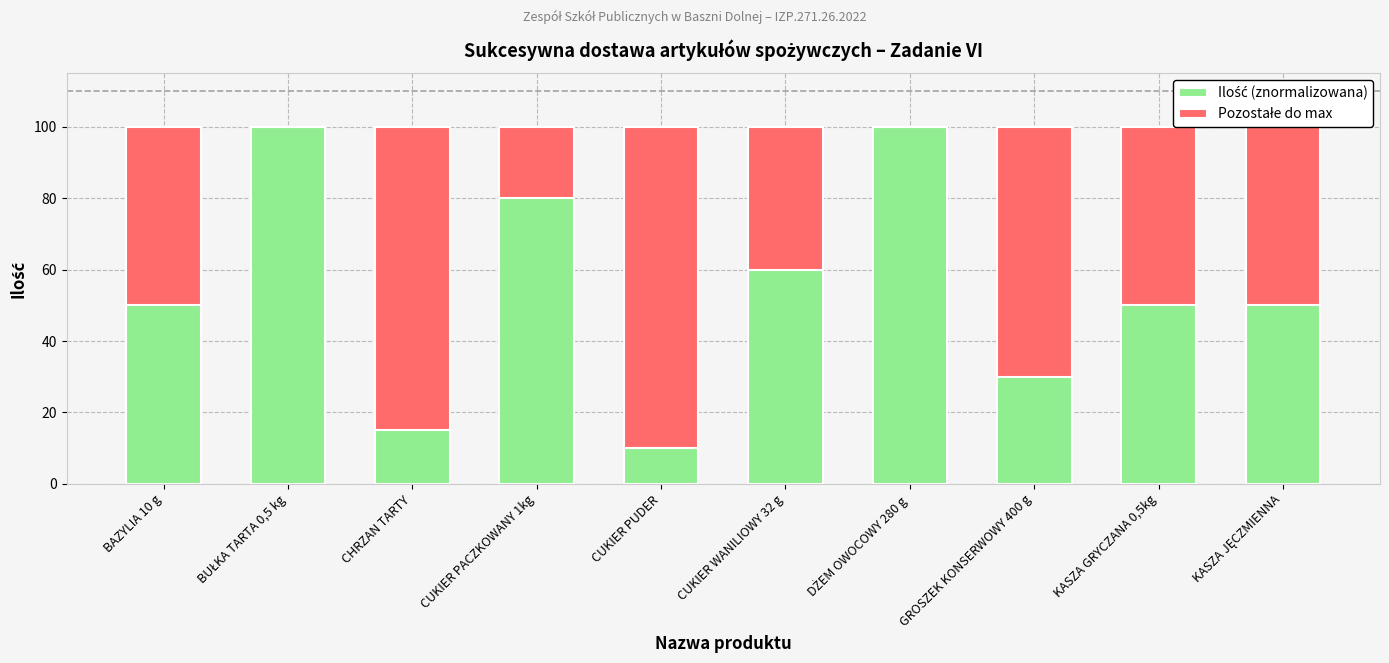

How many categories are shown in the chart?

10